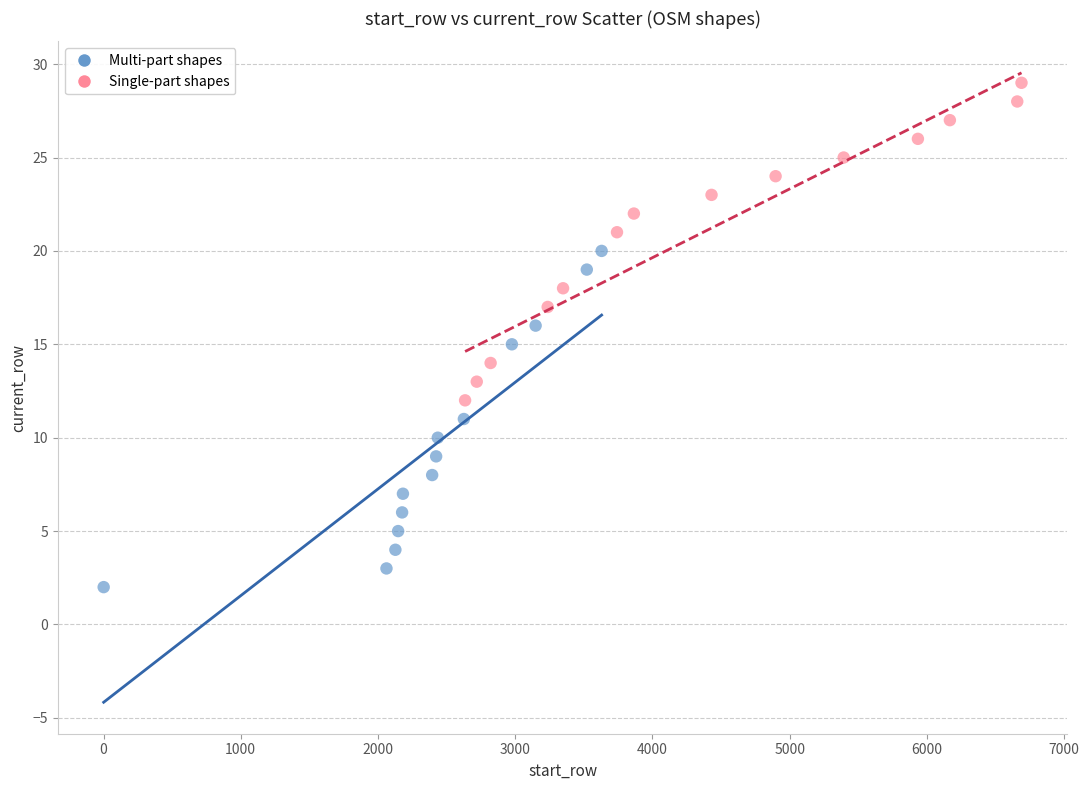

Which series contains the highest Y value?

Single-part shapes